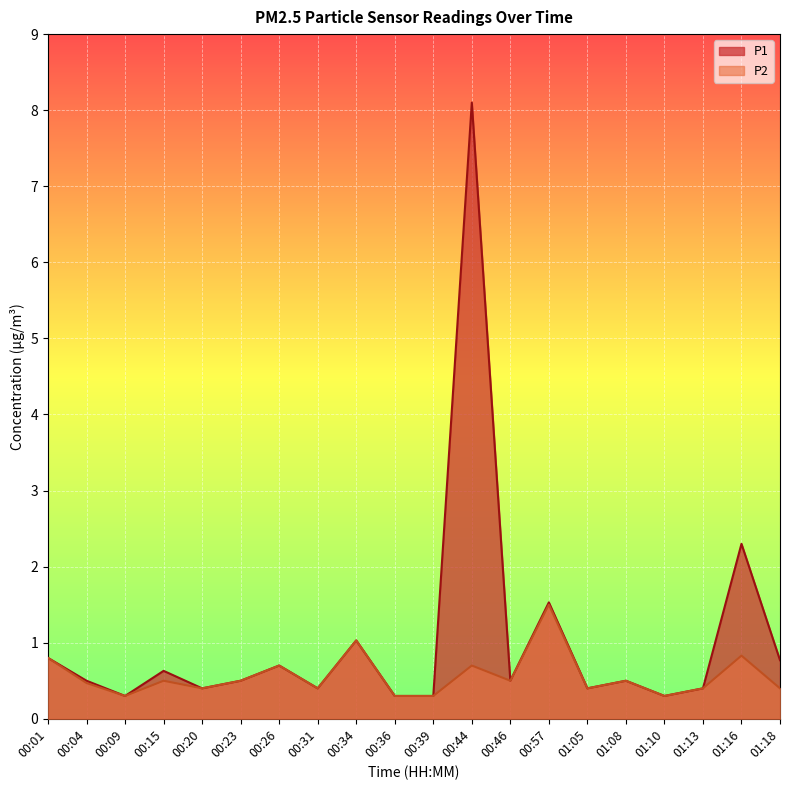

Rank the categories by P1 value from highest to lowest.

00:44, 01:16, 00:57, 00:34, 00:01, 01:18, 00:26, 00:15, 00:04, 00:23, 00:46, 01:08, 00:20, 00:31, 01:05, 01:13, 00:09, 00:36, 00:39, 01:10